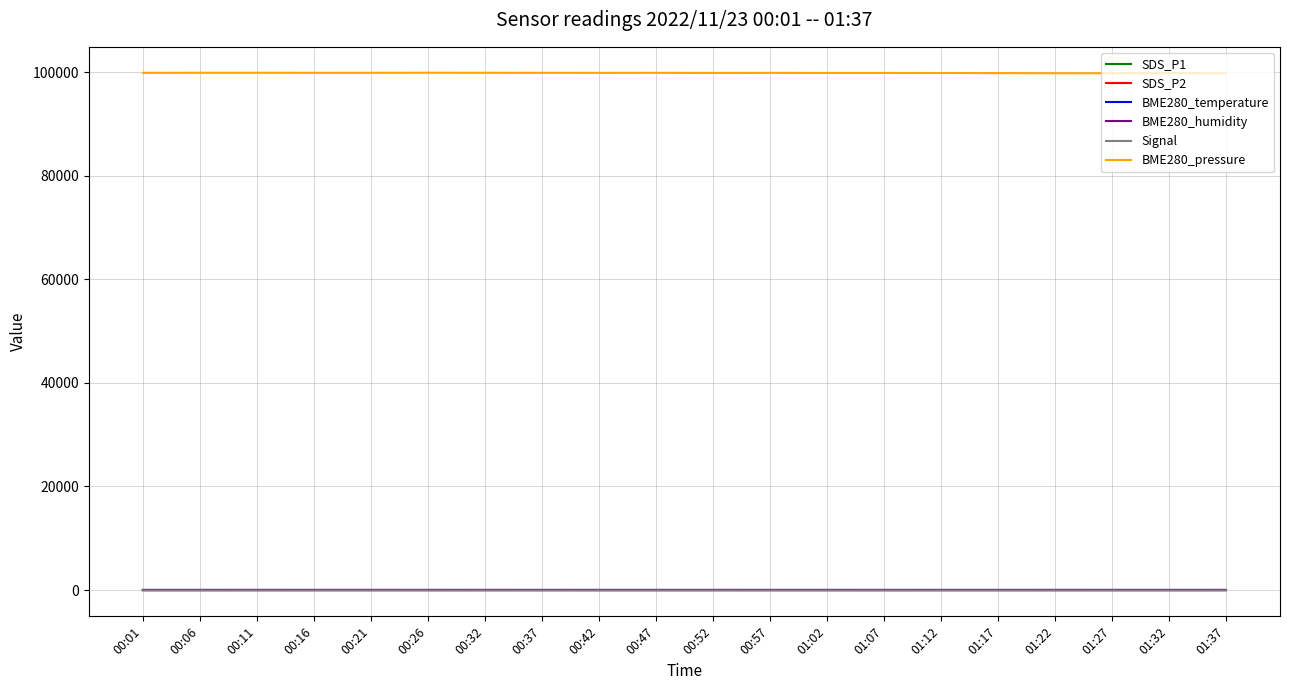

What is the total value across all series at 01:07?

99875.4